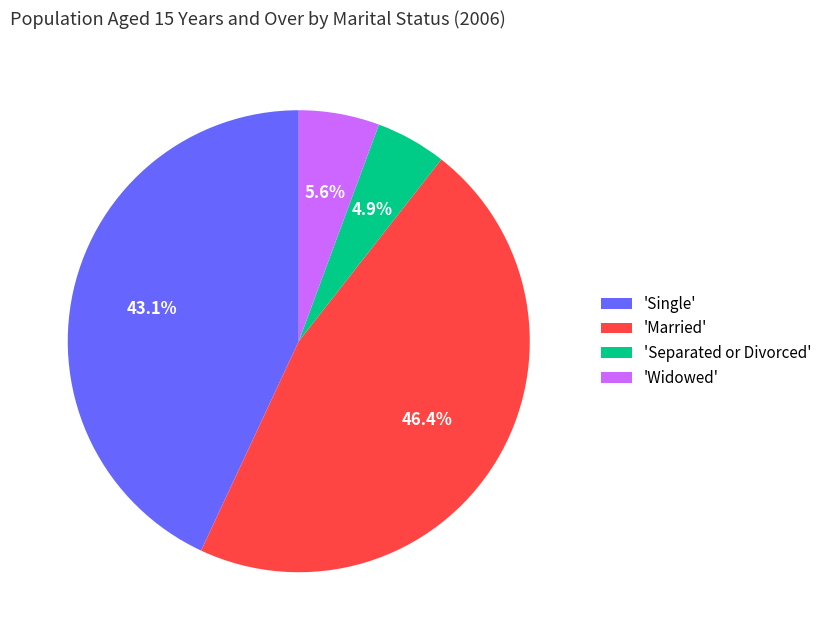

Does any single category account for the majority?

No